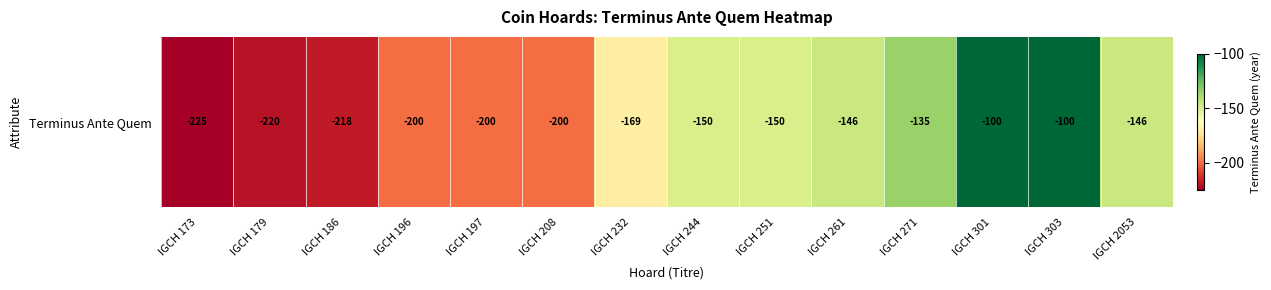

Reading right to left, list all the values displayed in this chart.

-146	-100	-100	-135	-146	-150	-150	-169	-200	-200	-200	-218	-220	-225